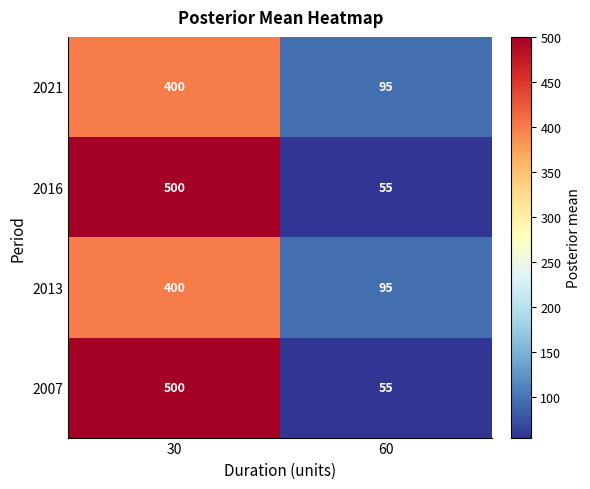

What is the difference between the maximum and minimum values in the 2007 series?

445